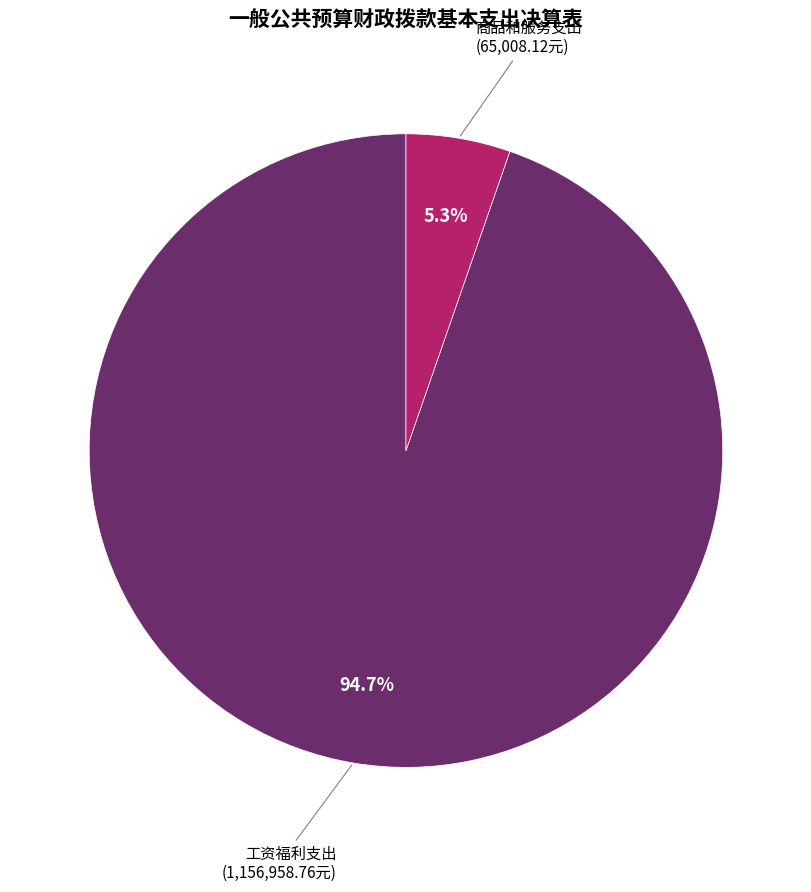

Does any single category account for the majority?

Yes